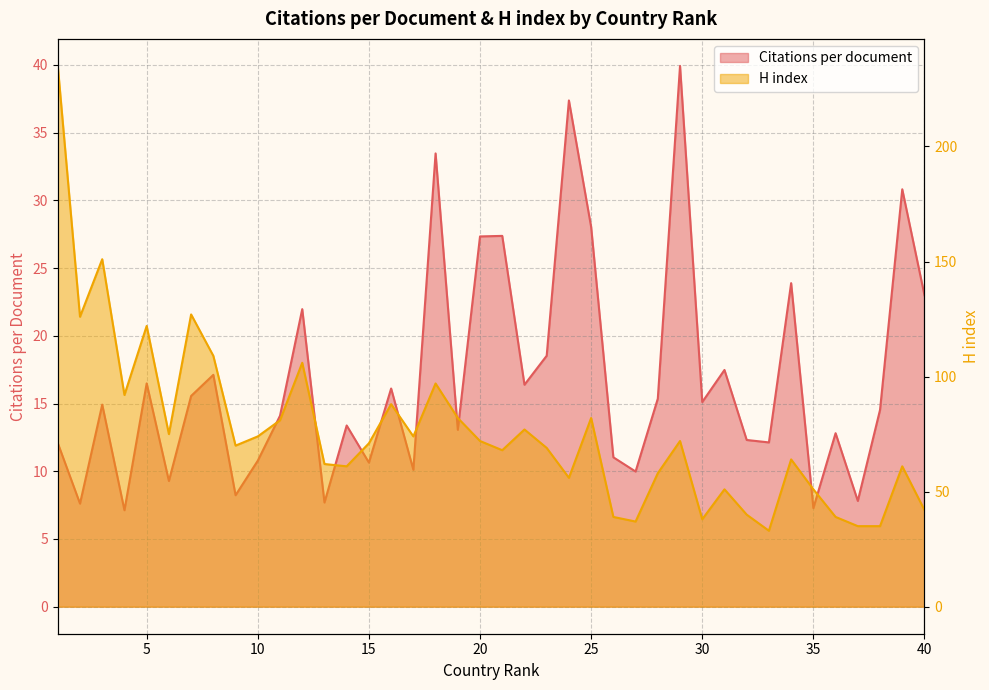

Is the value of Citations per document at 14 greater than the value of H index at 11?

No